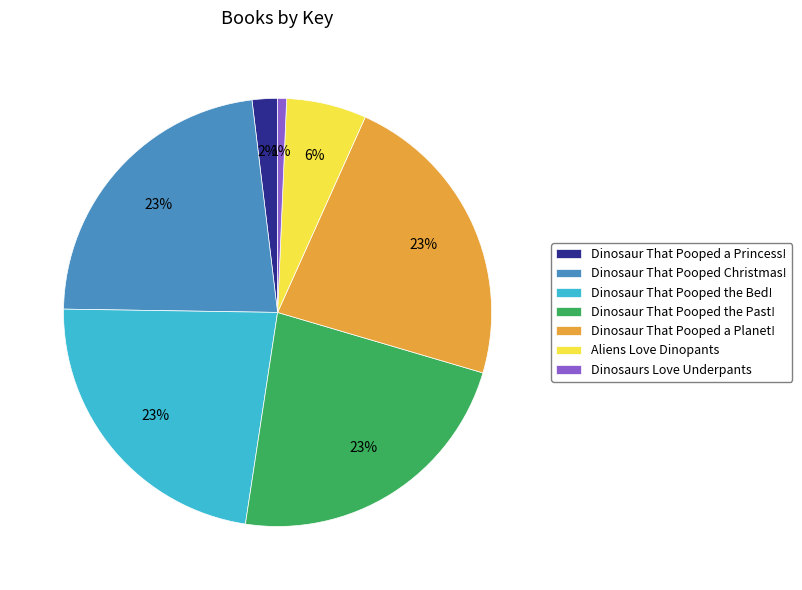

To the nearest percent, what is the difference between the Dinosaur That Pooped a Planet! and Dinosaurs Love Underpants slice percentages?

22%